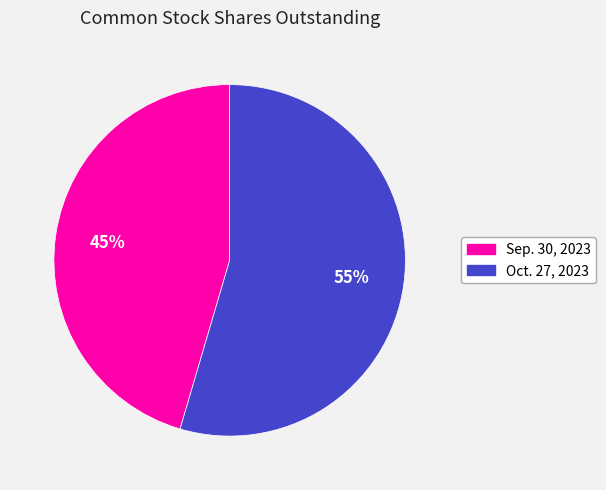

Do Oct. 27, 2023 and Sep. 30, 2023 together represent more than half of the pie?

Yes